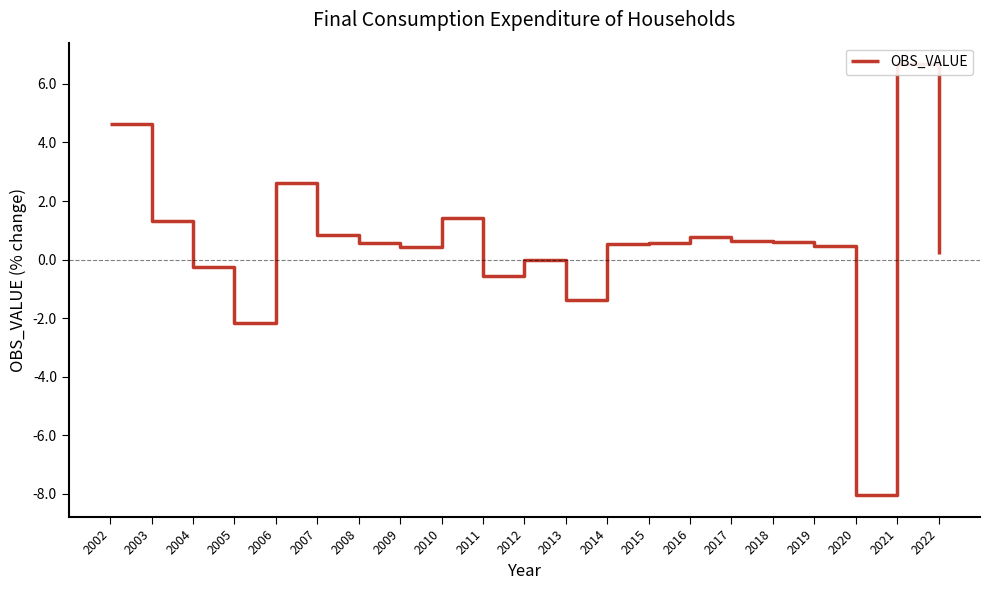

Between 2019 and 2005, which is larger?

2019